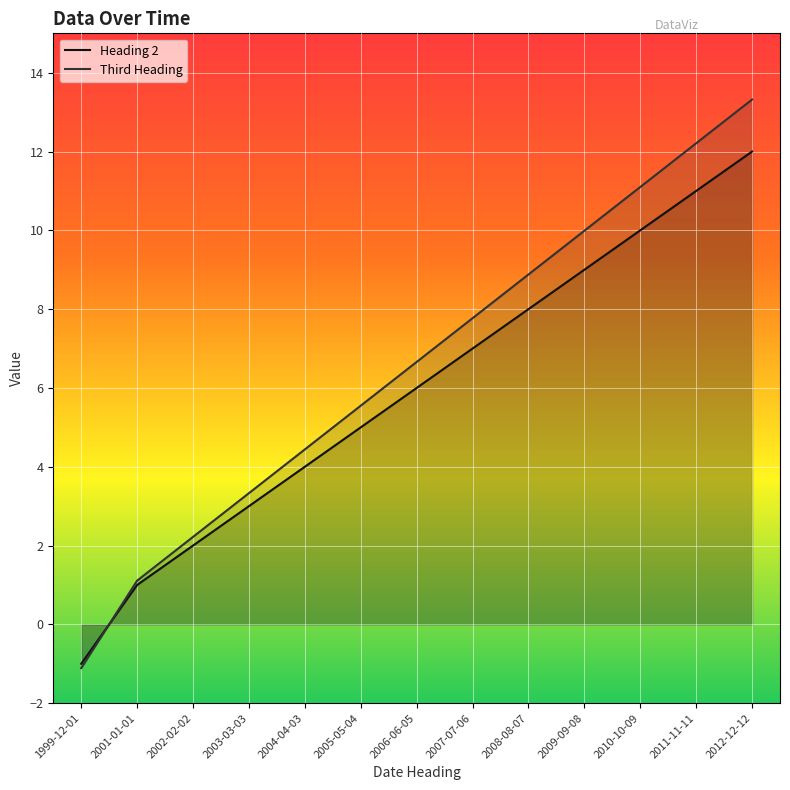

What is the difference between the highest and lowest values at 2007-07-06?

0.8